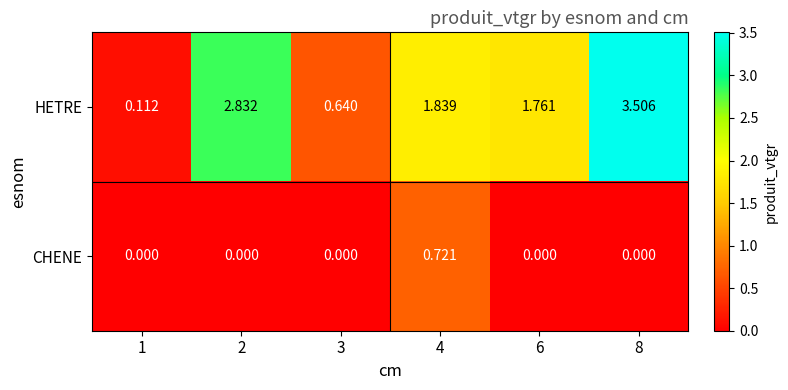

Between 1 and 3, which series saw the biggest shift?

HETRE